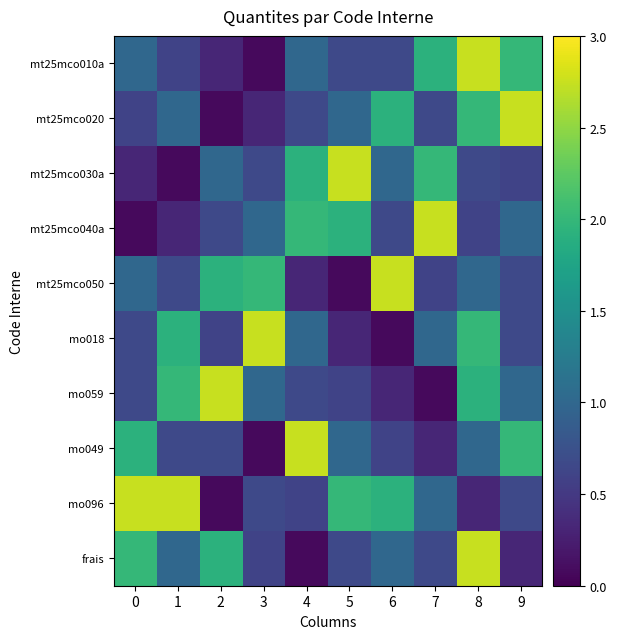

Which series has the largest range (max minus min)?

mt25mco010a